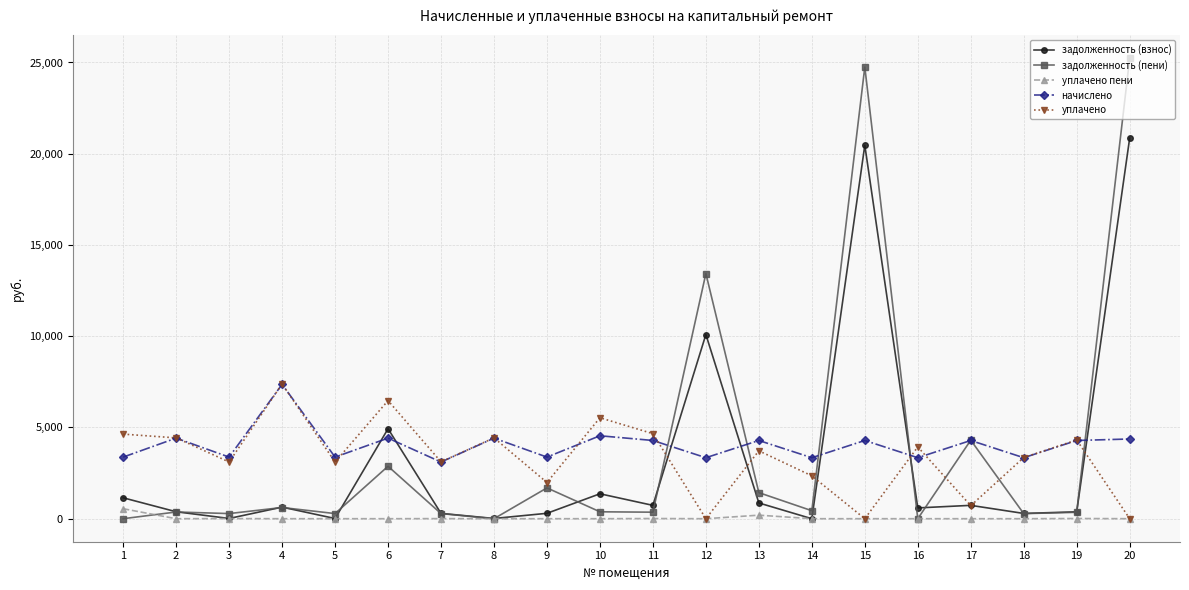

Is the value of задолженность (пени) at 5 greater than the value of уплачено at 5?

No